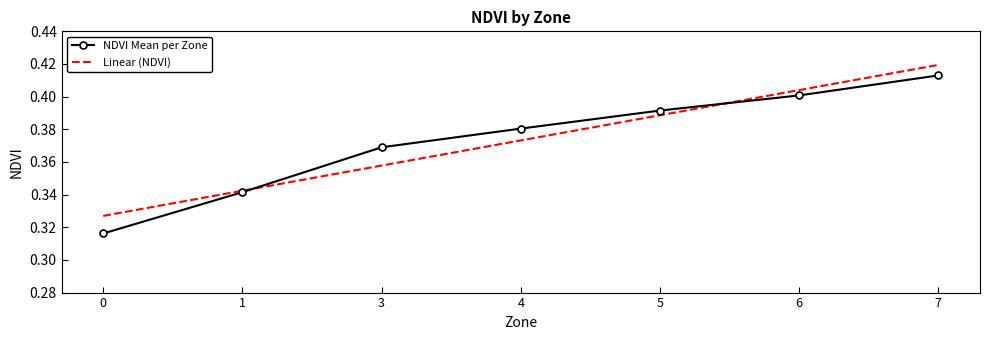

At 5, list the series in order from largest to smallest.

NDVI Mean per Zone, Linear (NDVI)